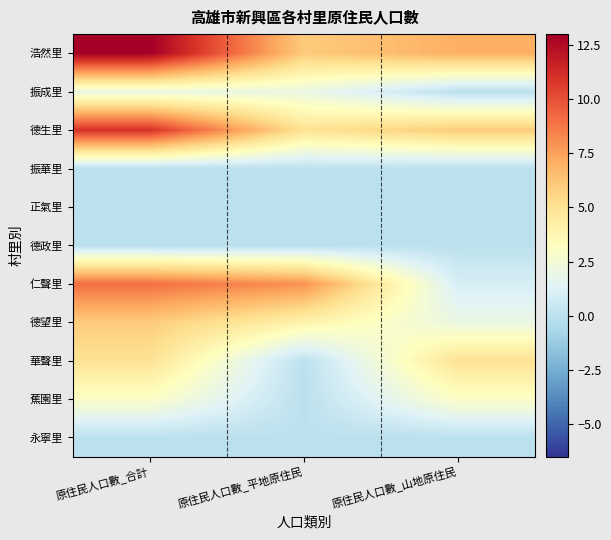

Reading left to right, transcribe all the data shown in this chart.

浩然里: 原住民人口數_合計=13	原住民人口數_平地原住民=6	原住民人口數_山地原住民=7
振成里: 原住民人口數_合計=2	原住民人口數_平地原住民=2	原住民人口數_山地原住民=0
德生里: 原住民人口數_合計=11	原住民人口數_平地原住民=5	原住民人口數_山地原住民=6
振華里: 原住民人口數_合計=0	原住民人口數_平地原住民=0	原住民人口數_山地原住民=0
正氣里: 原住民人口數_合計=0	原住民人口數_平地原住民=0	原住民人口數_山地原住民=0
德政里: 原住民人口數_合計=0	原住民人口數_平地原住民=0	原住民人口數_山地原住民=0
仁聲里: 原住民人口數_合計=9	原住民人口數_平地原住民=8	原住民人口數_山地原住民=1
德望里: 原住民人口數_合計=6	原住民人口數_平地原住民=4	原住民人口數_山地原住民=2
華聲里: 原住民人口數_合計=5	原住民人口數_平地原住民=0	原住民人口數_山地原住民=5
蕉園里: 原住民人口數_合計=3	原住民人口數_平地原住民=0	原住民人口數_山地原住民=3
永寧里: 原住民人口數_合計=0	原住民人口數_平地原住民=0	原住民人口數_山地原住民=0